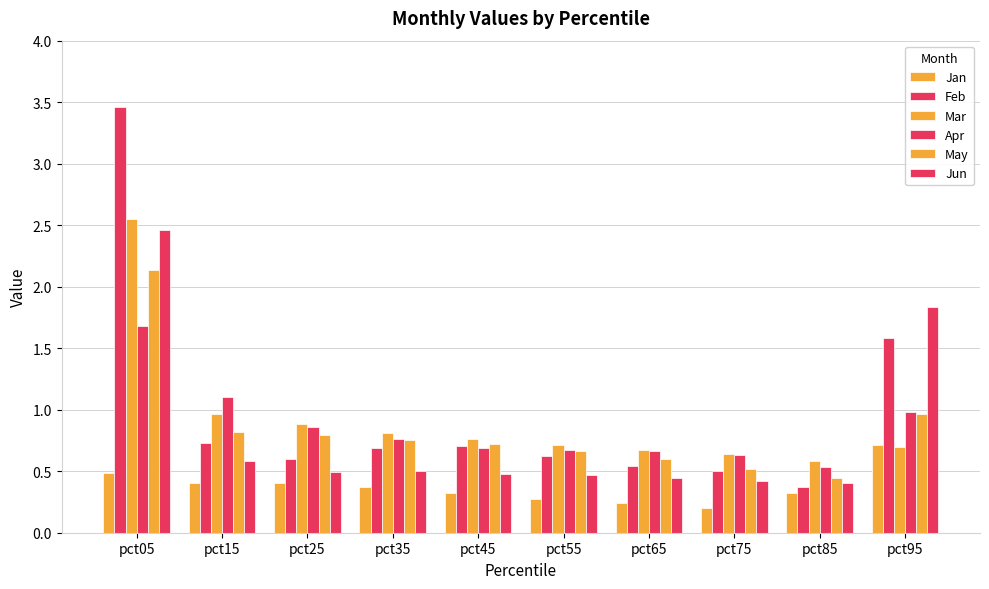

How many distinct data groups are displayed?

6